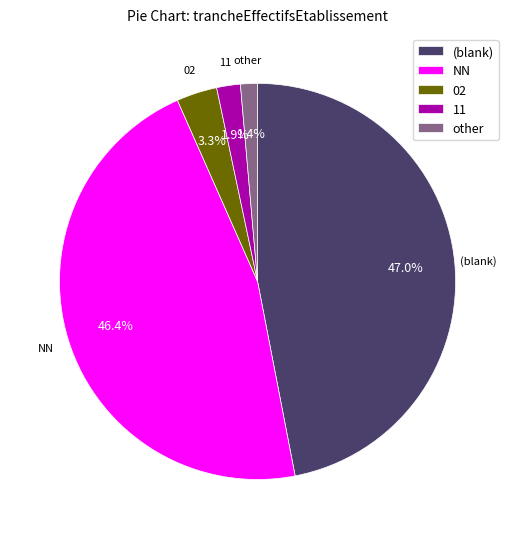

Is there any slice that represents more than half of the pie?

No